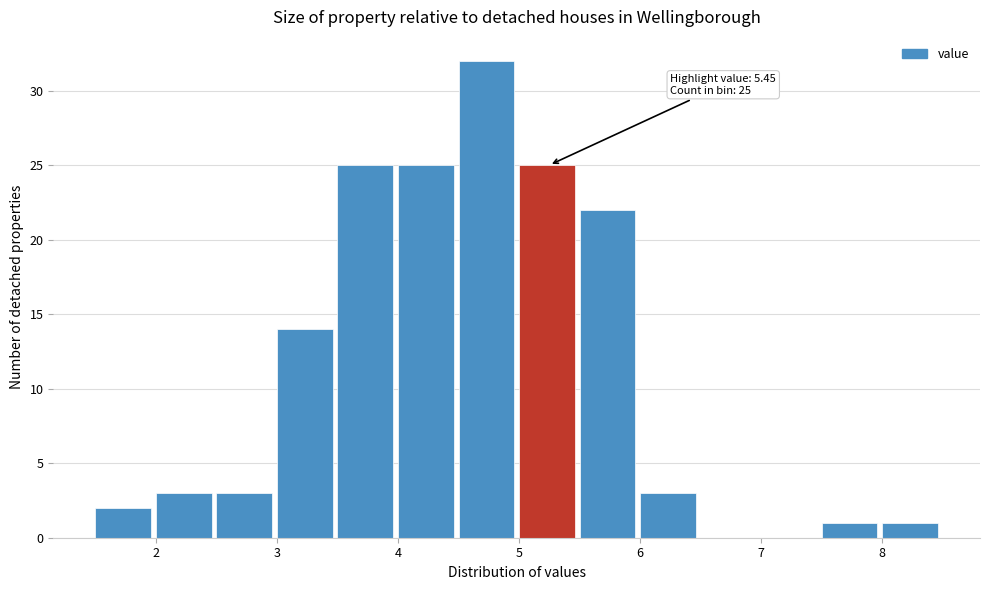

Which range on the x-axis has the tallest bar?

4.5 to 5.0